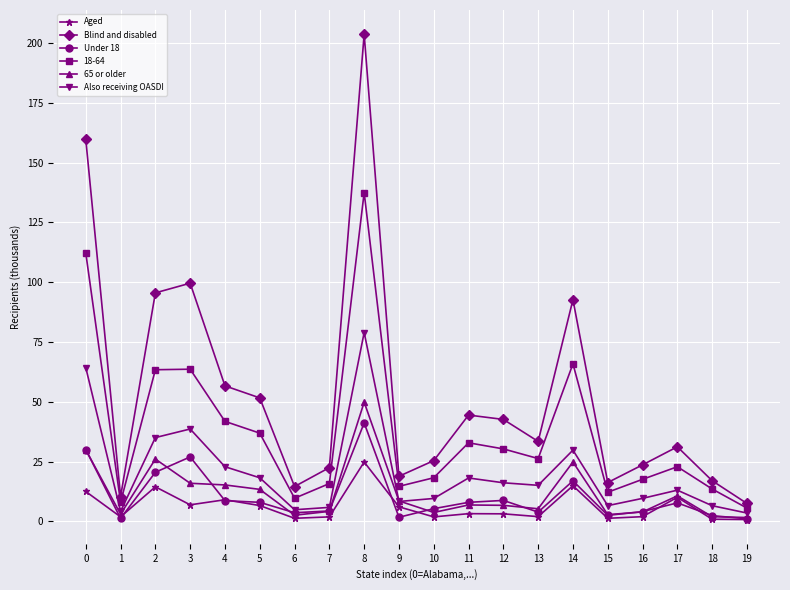

At which category does Aged reach its first local peak?

2